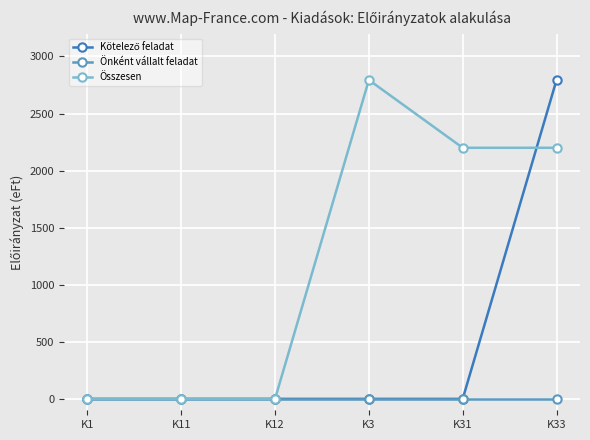

At which category is the sum across all series the highest?

K33